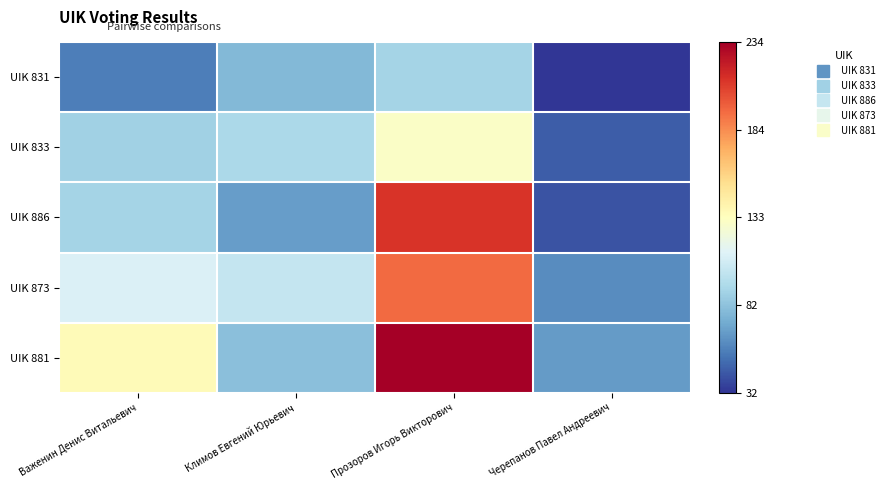

Which series has the largest range (max minus min)?

UIK 886